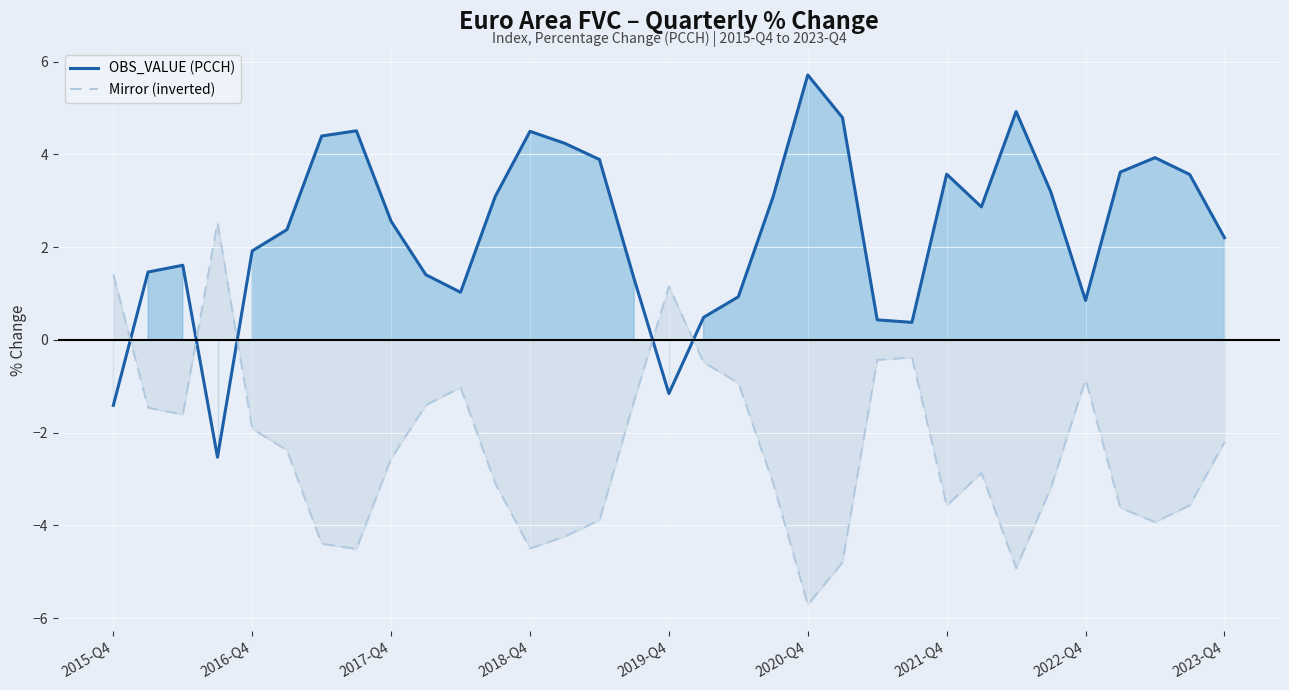

What is the difference between the second highest and second lowest values in the OBS_VALUE (PCCH) series?

6.3